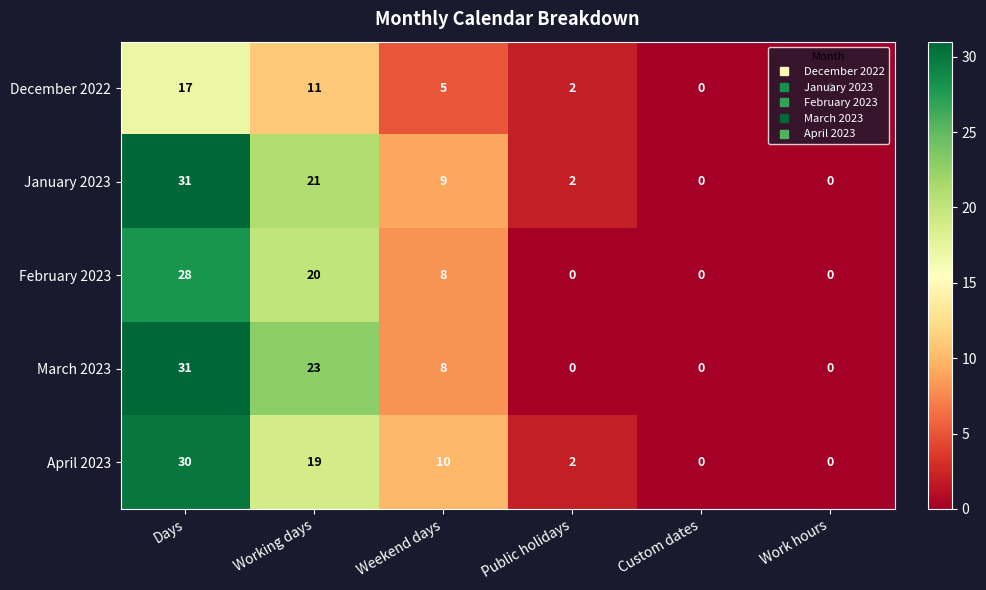

Which series changed the most between Working days and Work hours?

March 2023